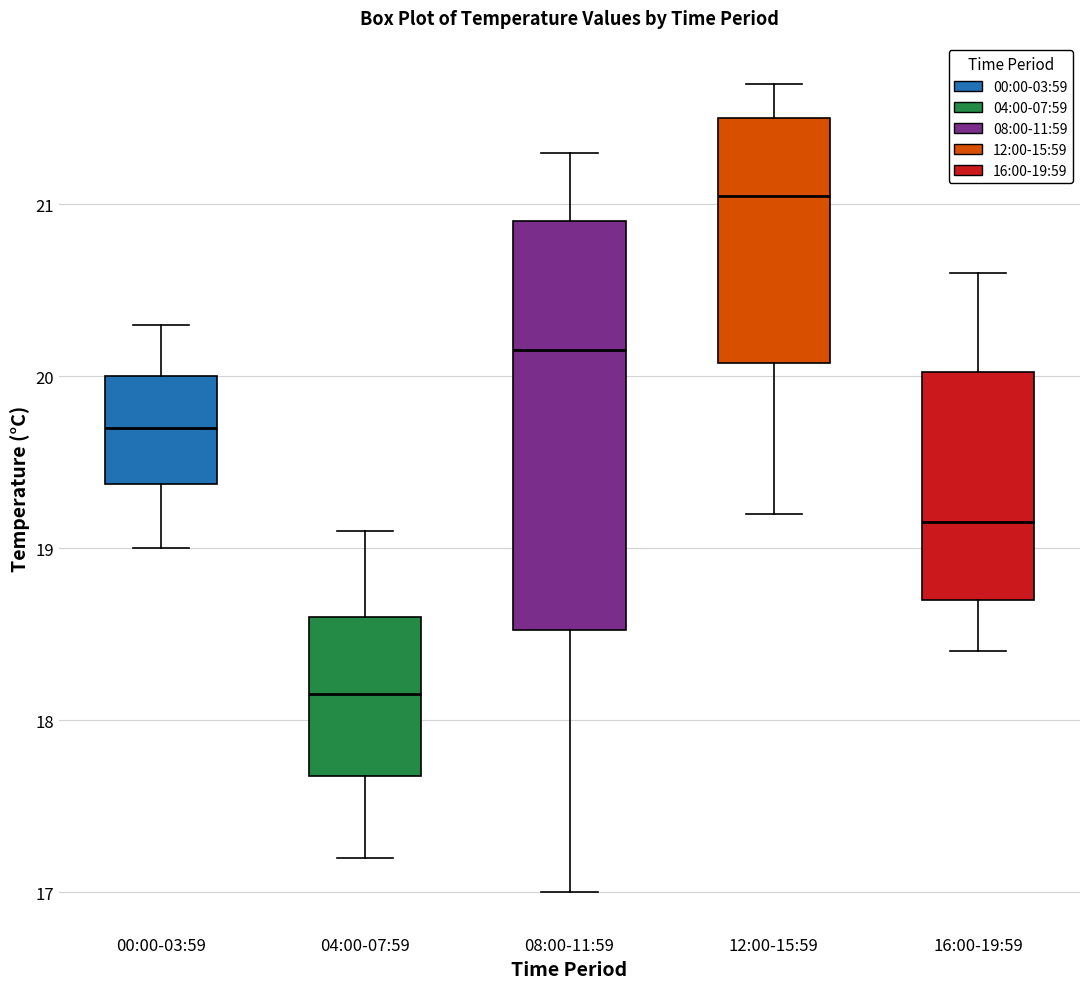

Which box has the highest median line?

12:00-15:59